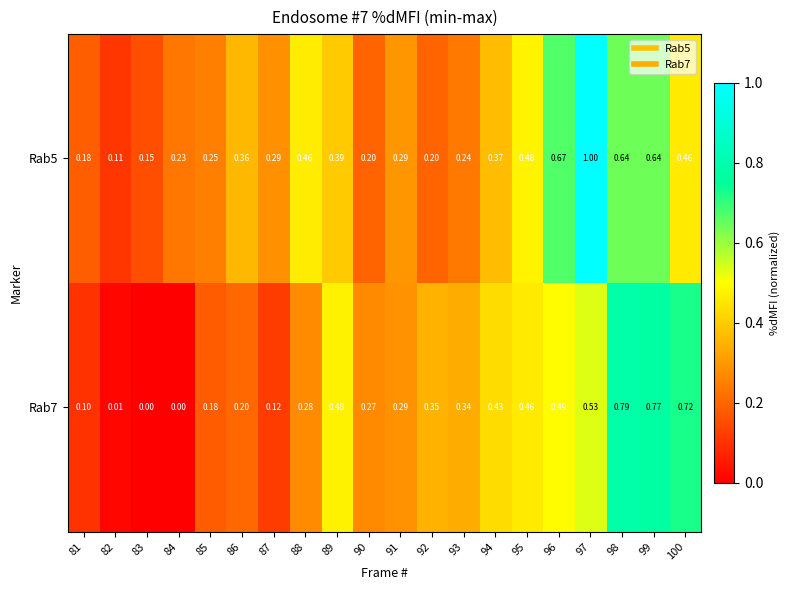

Is the value of Rab7 at 93 greater than the value of Rab5 at 85?

Yes